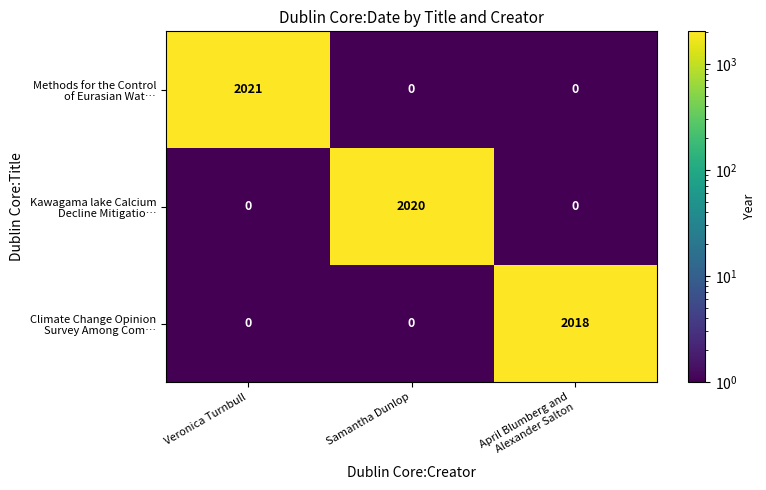

What is the spread (max minus min) of values at Samantha Dunlop?

2020